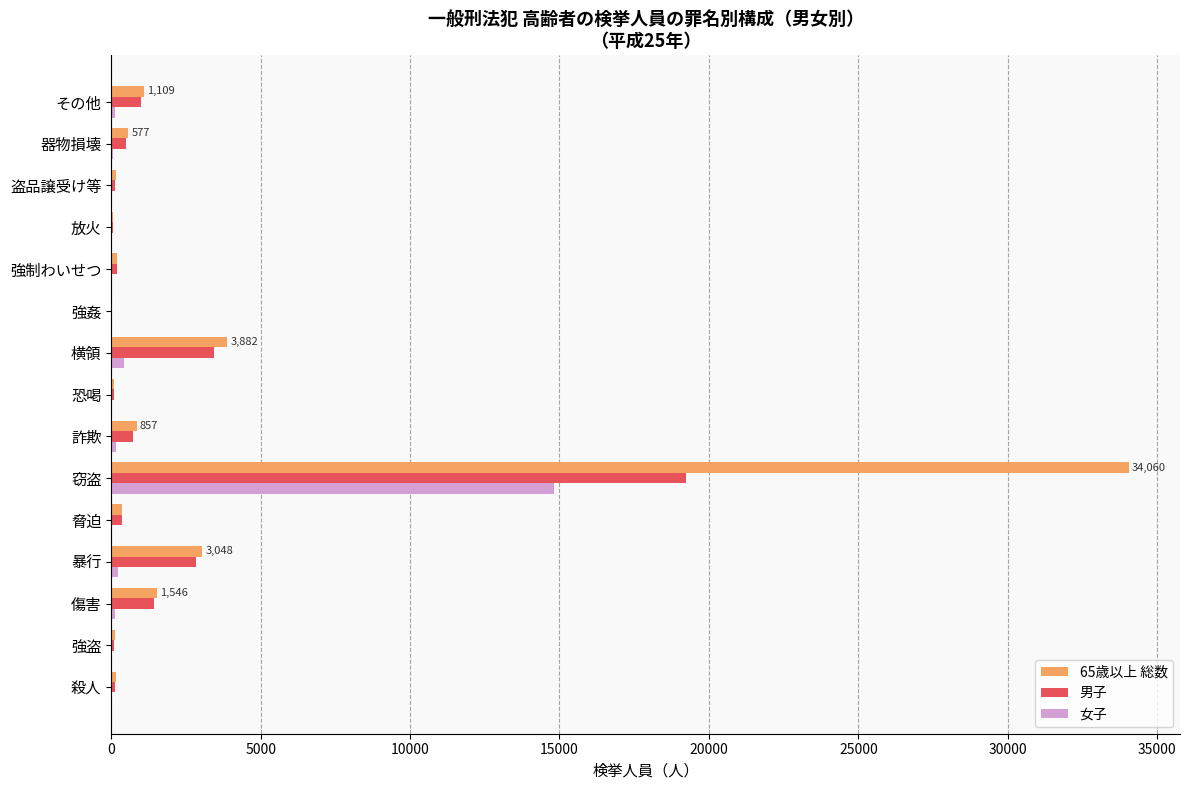

Which category has the highest value across all series?

窃盗